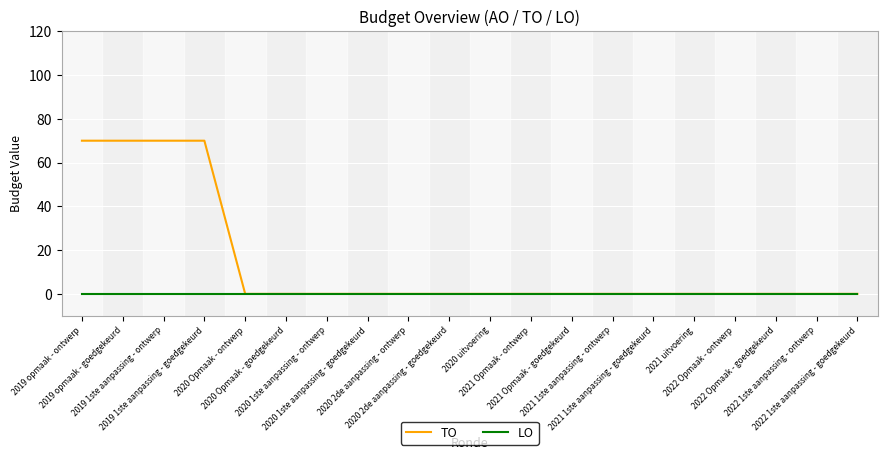

Which series has the largest range (max minus min)?

TO